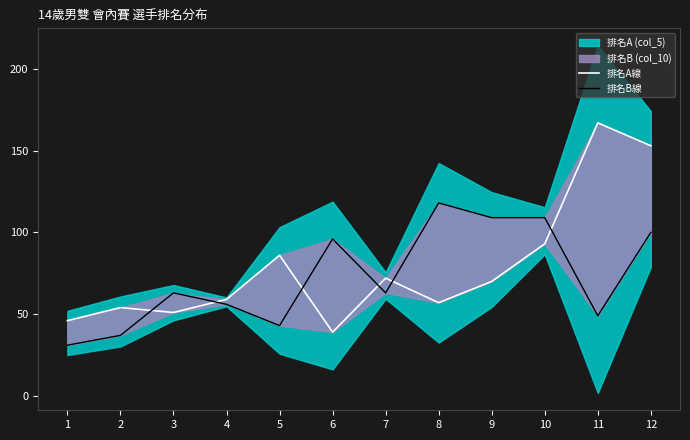

What is the difference between the highest and lowest values at 6?

57